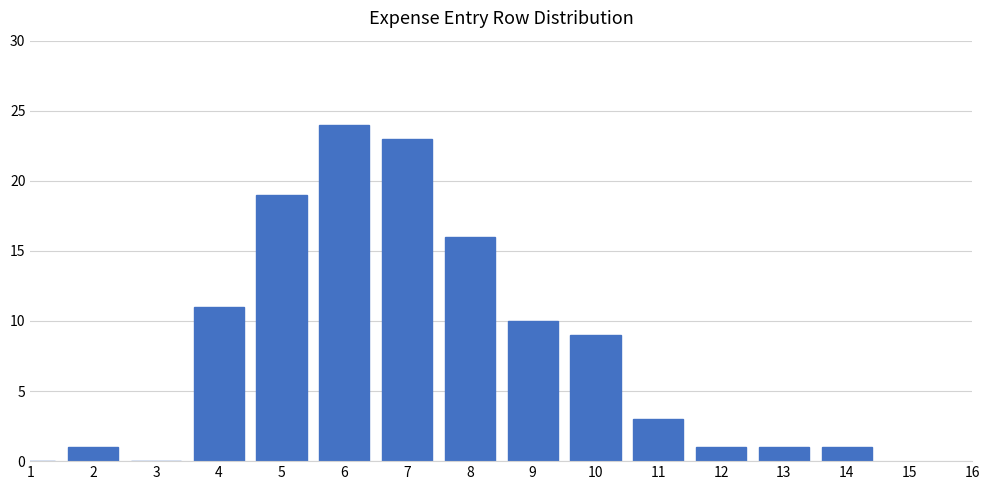

Reading left to right, what are all the values shown in this chart?

1=0	2=1	3=0	4=11	5=19	6=24	7=23	8=16	9=10	10=9	11=3	12=1	13=1	14=1